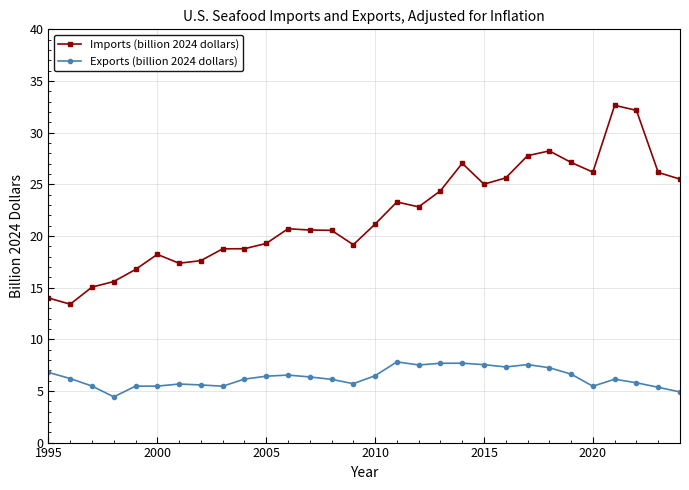

True or false: Imports (billion 2024 dollars) and Exports (billion 2024 dollars) intersect in this chart.

False